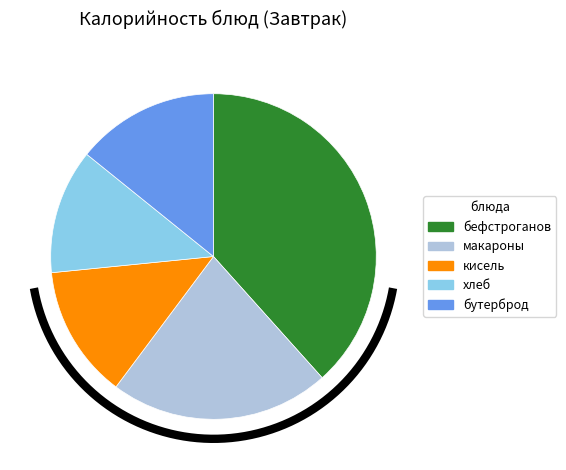

How much of the chart is everything except макаронные изделия отварные?

78.1%